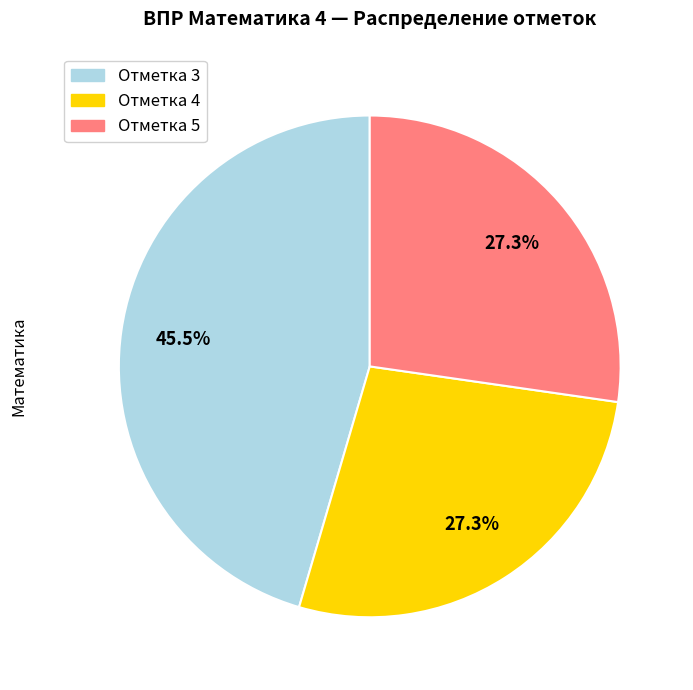

Is there any slice that represents more than half of the pie?

No